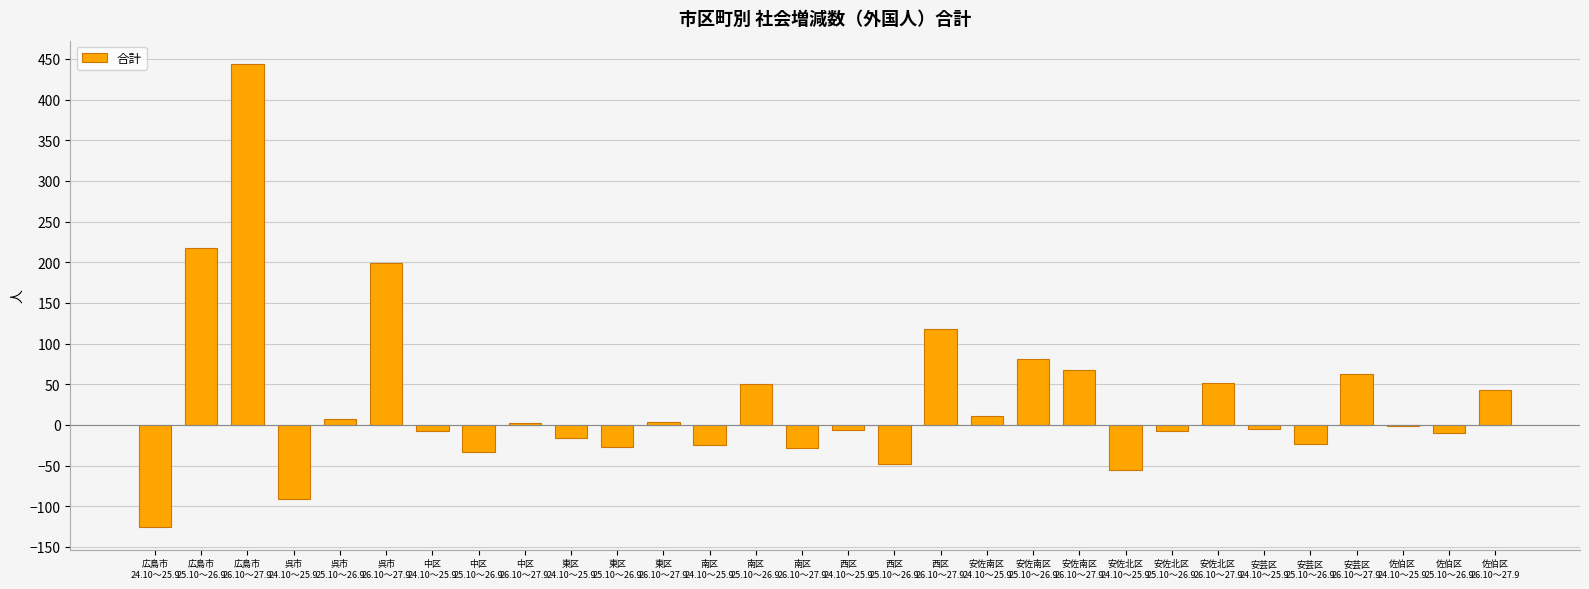

What is the greatest value displayed?

444